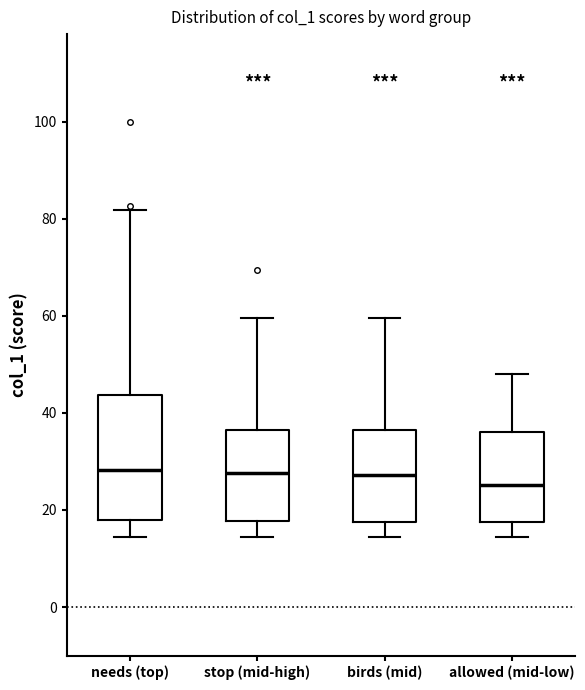

Reading left to right, read every box against the y-axis: the position of its median line, the range the box covers, and the ends of its whiskers. The values are not printed on the chart, so give them approximately, as read against the axis.

needs (top): median 28, box 18 to 44, whiskers 14 to 82
stop (mid-high): median 28, box 18 to 36, whiskers 14 to 60
birds (mid): median 28, box 18 to 36, whiskers 14 to 60
allowed (mid-low): median 26, box 18 to 36, whiskers 14 to 48